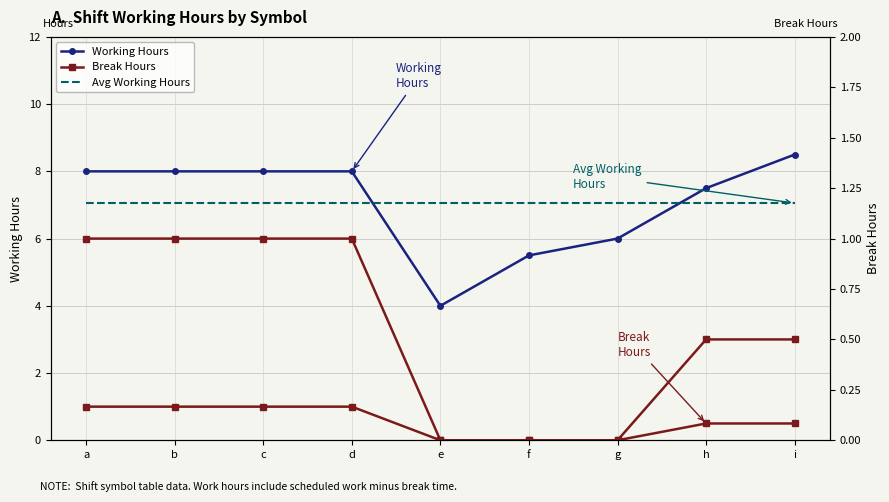

At i, list the series in order from largest to smallest.

Working Hours, Avg Working Hours, Break Hours, Break Hours (right)